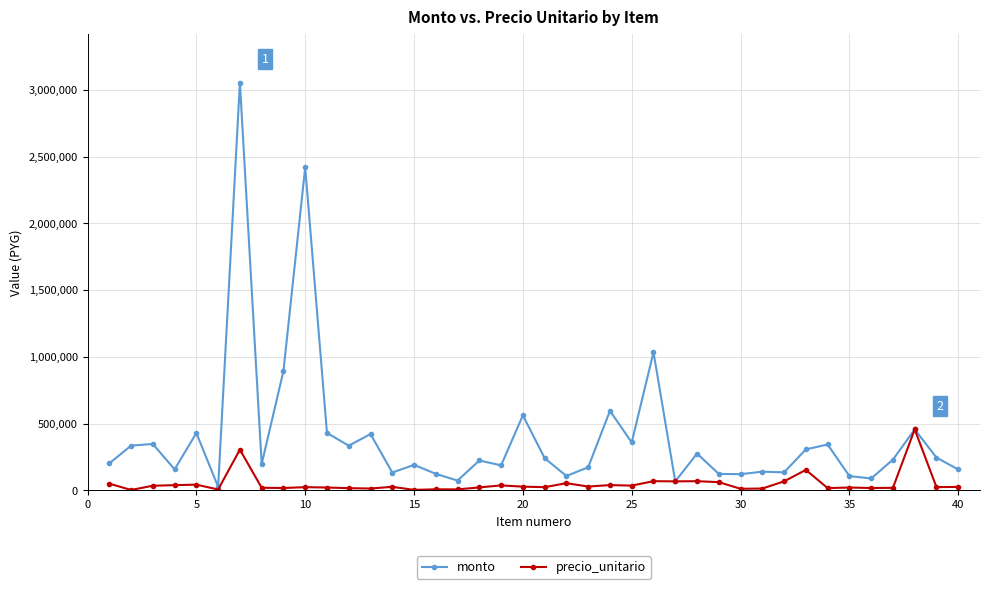

In monto, how many points are lower than both neighbors (excluding endpoints)?

13